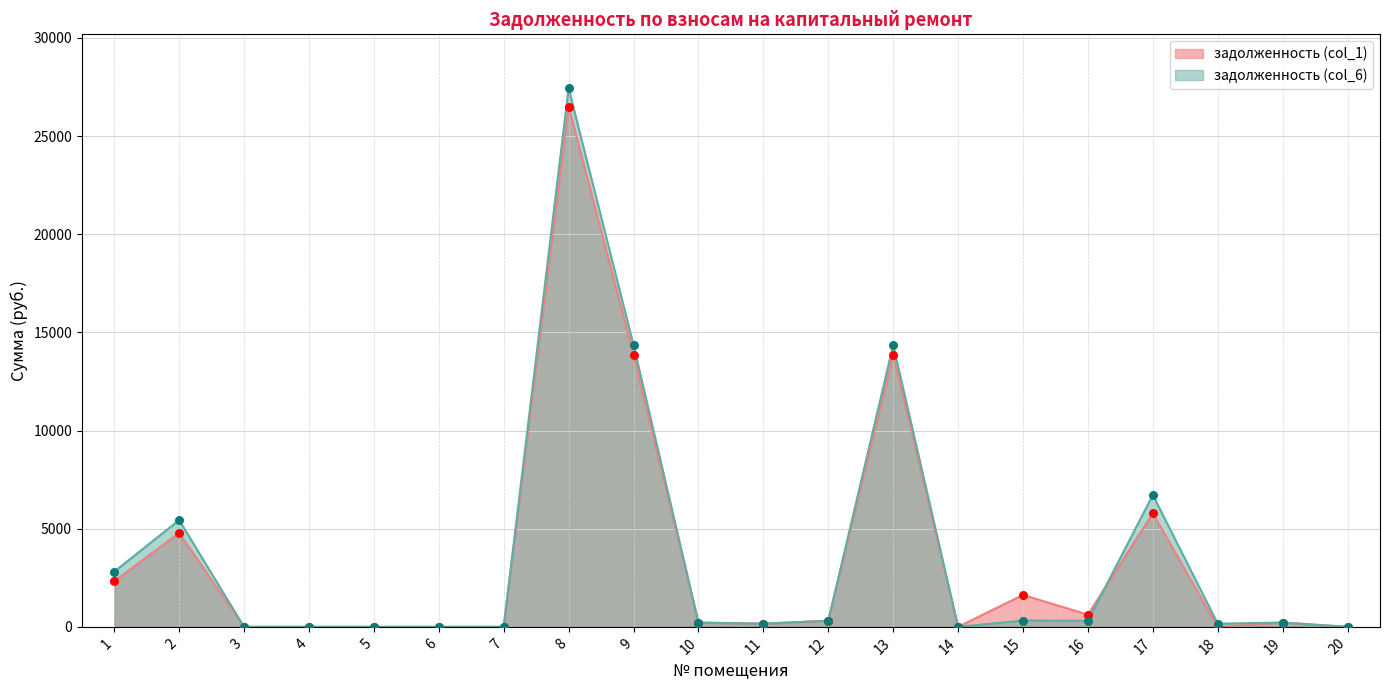

What is the total value across all series at 16?

931.3